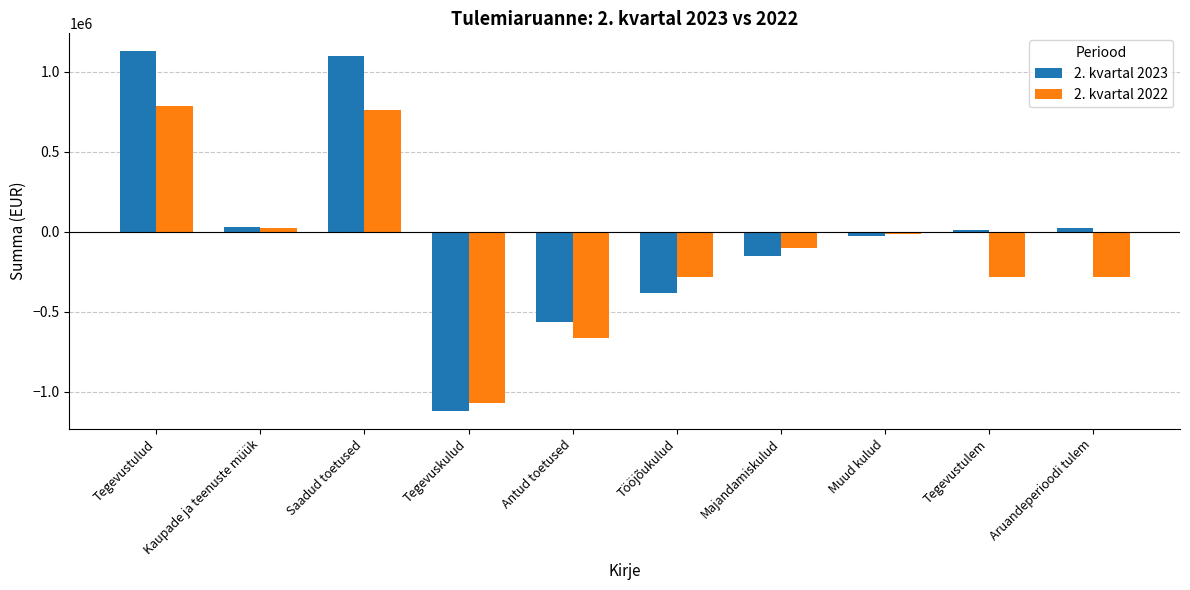

How many series are shown in this chart?

2